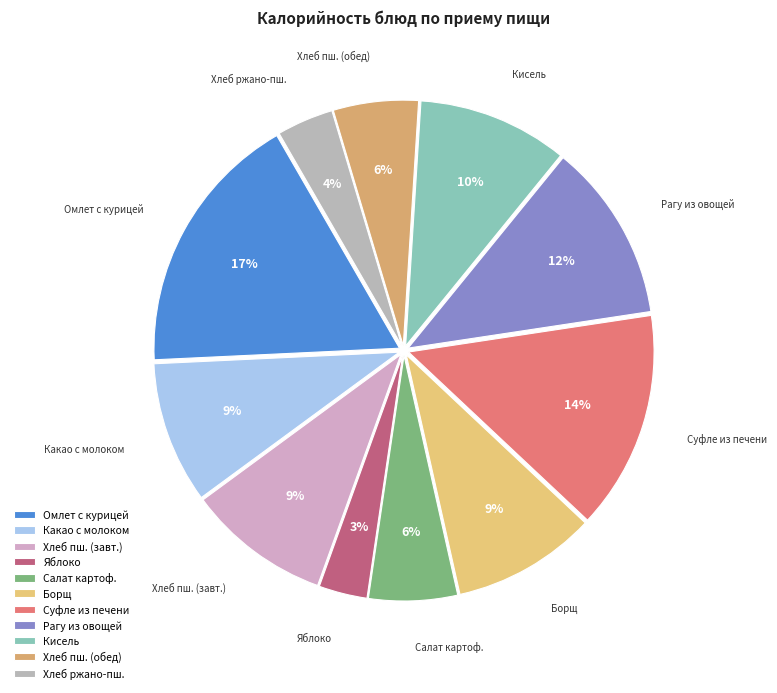

Which category has the smallest portion of the pie?

Яблоко